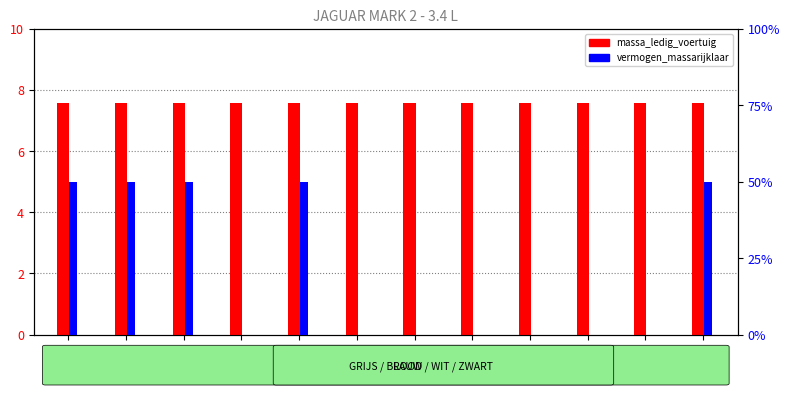

Reading right to left, extract all data points from this chart.

massa_ledig_voertuig: 7.6	7.6	7.6	7.6	7.6	7.6	7.6	7.6	7.6	7.6	7.6	7.6
vermogen_massarijklaar: 50.0	0.0	0.0	0.0	0.0	0.0	0.0	50.0	0.0	50.0	50.0	50.0